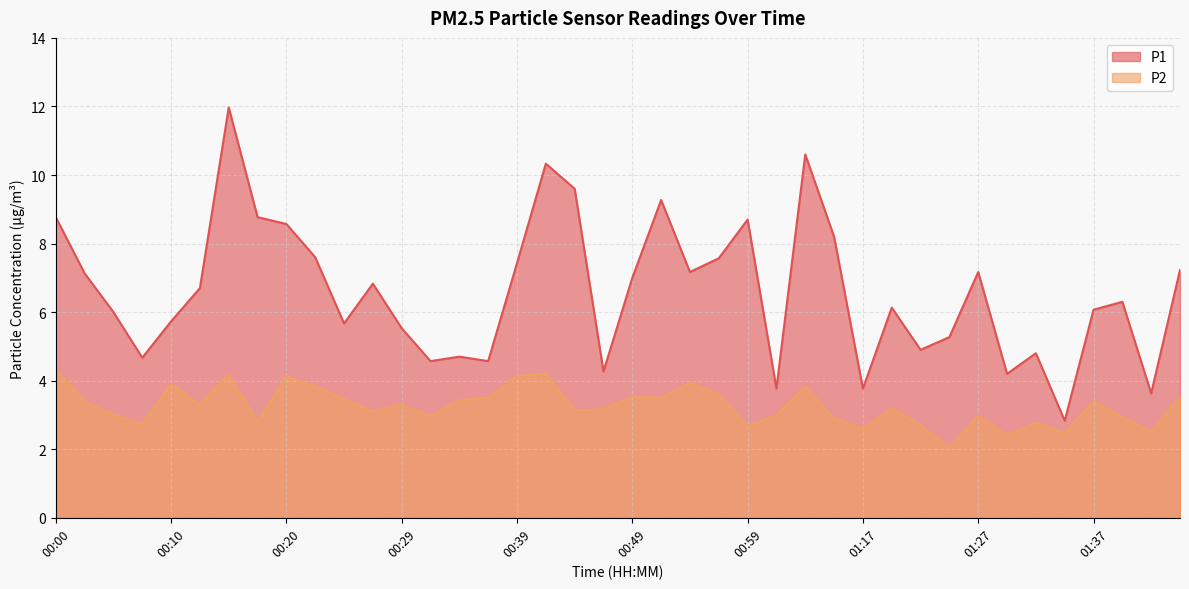

What position from the left is 00:15?

7